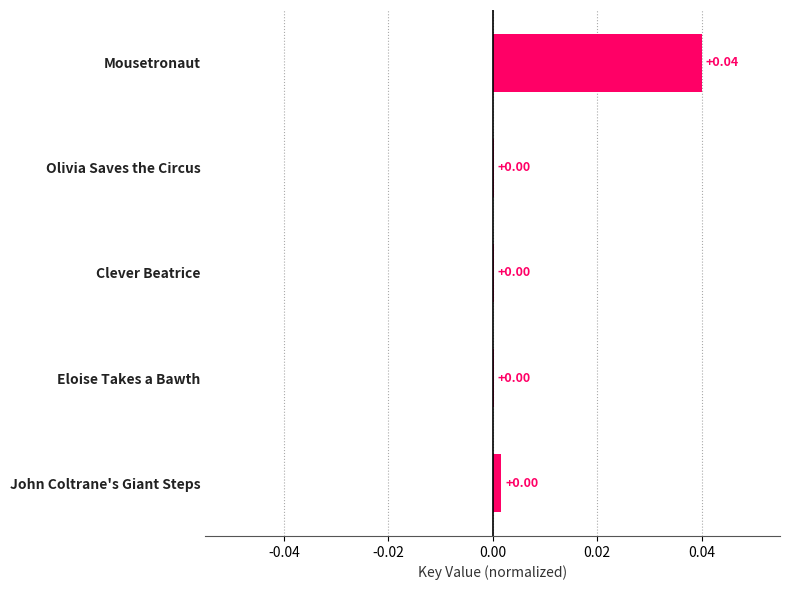

Which has a higher value, Mousetronaut or Olivia Saves the Circus?

Mousetronaut